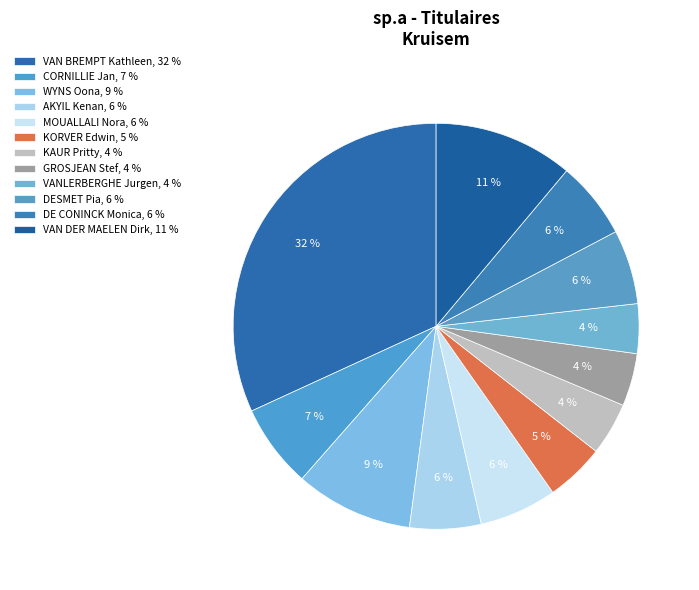

How many segments does this pie chart have?

12